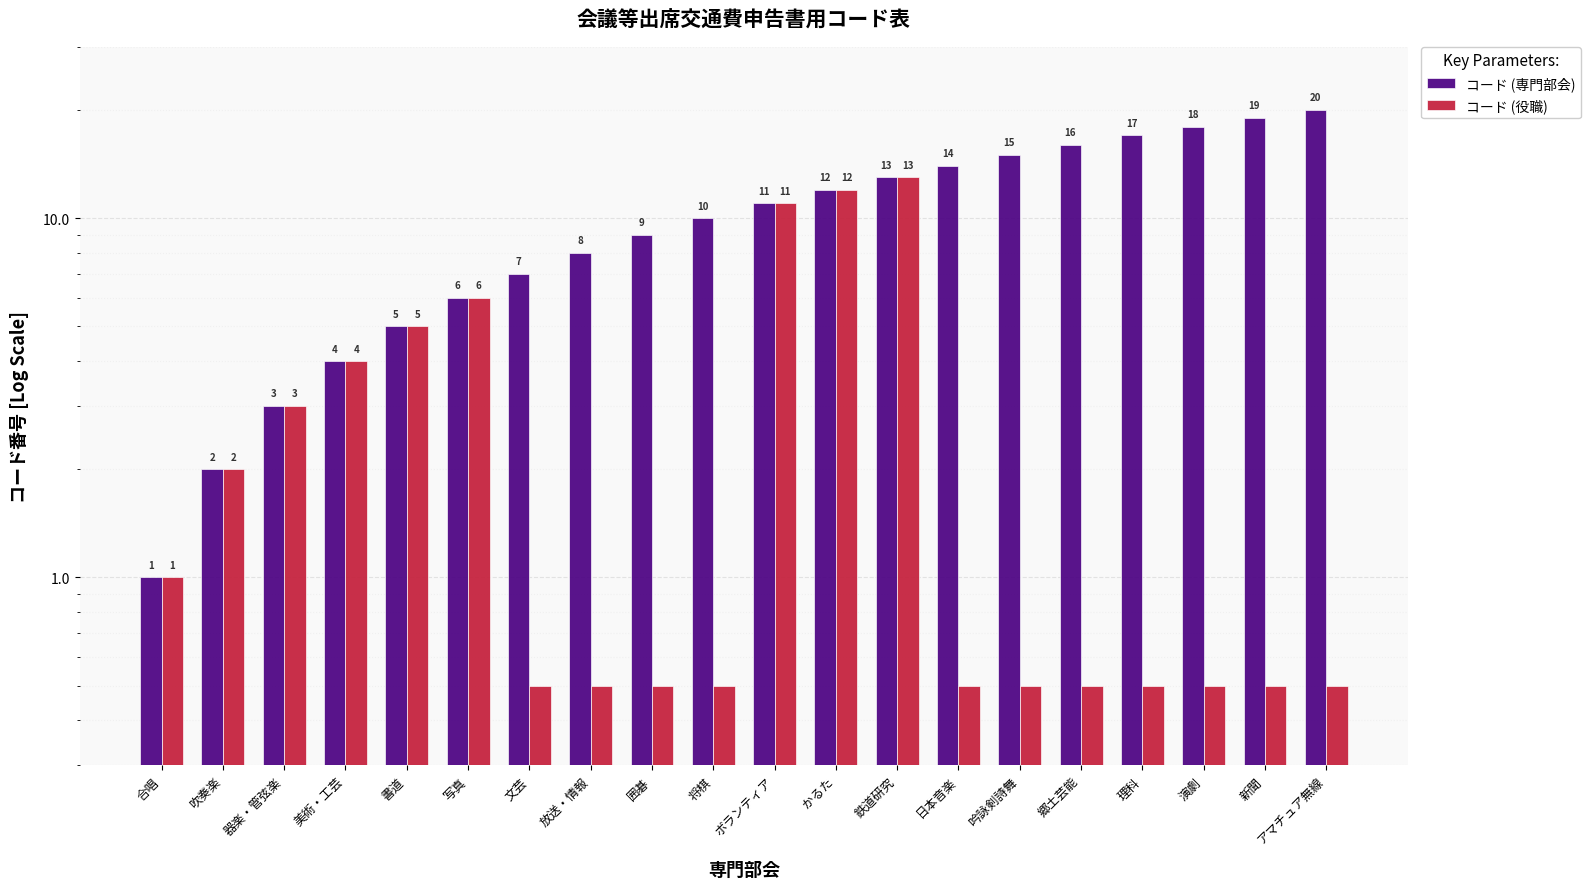

Rank the series by their average value, from highest to lowest.

コード (専門部会), コード (役職)